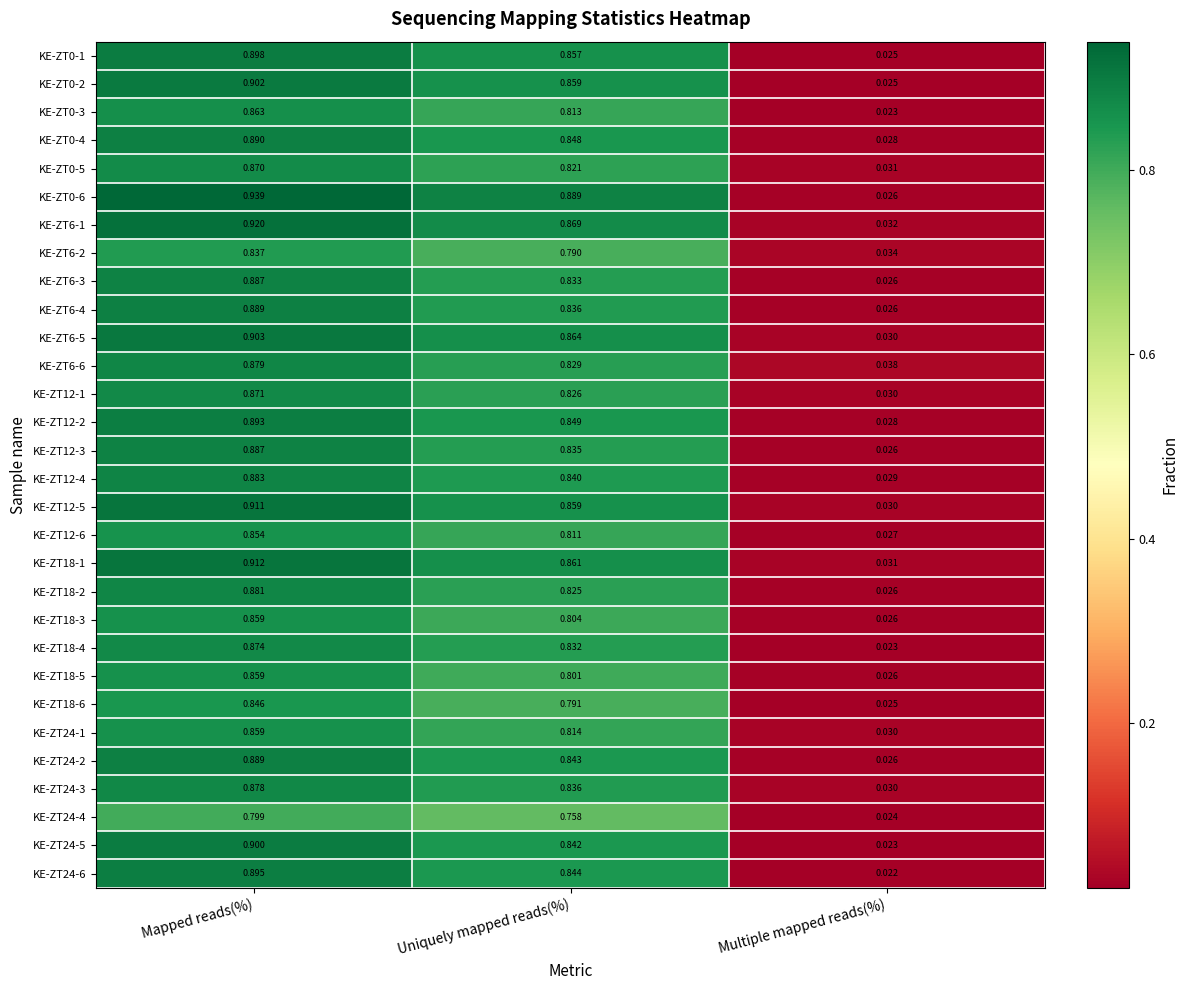

List the labels in order of KE-ZT18-3 value, largest first.

Mapped reads(%), Uniquely mapped reads(%), Multiple mapped reads(%)